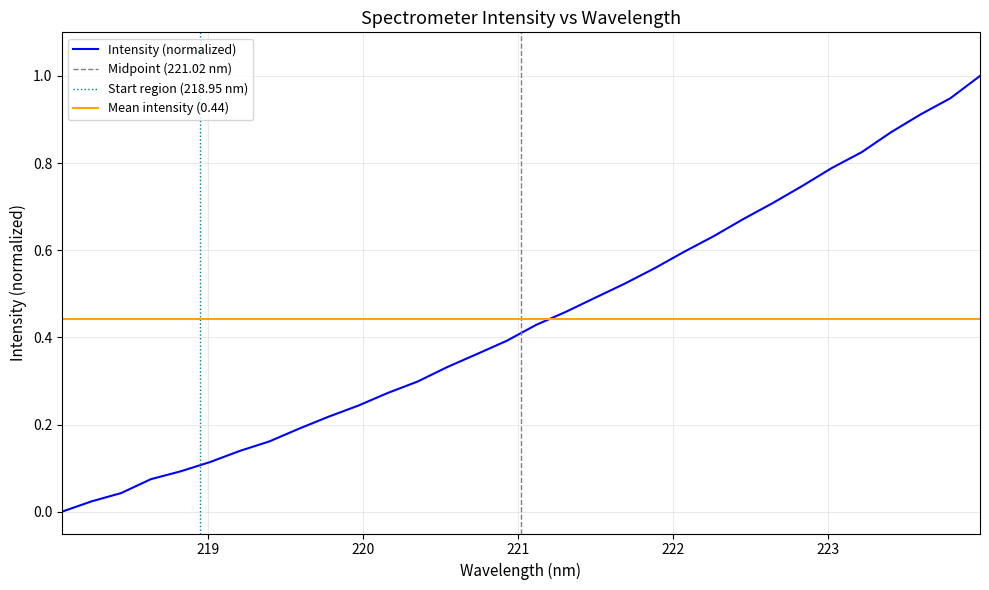

What is the maximum value for Intensity (normalized)?

1.0